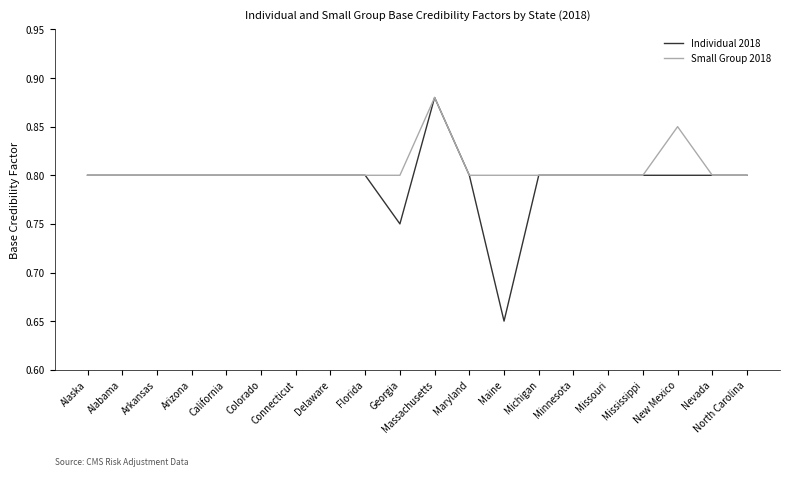

What position from the left is Maine?

13